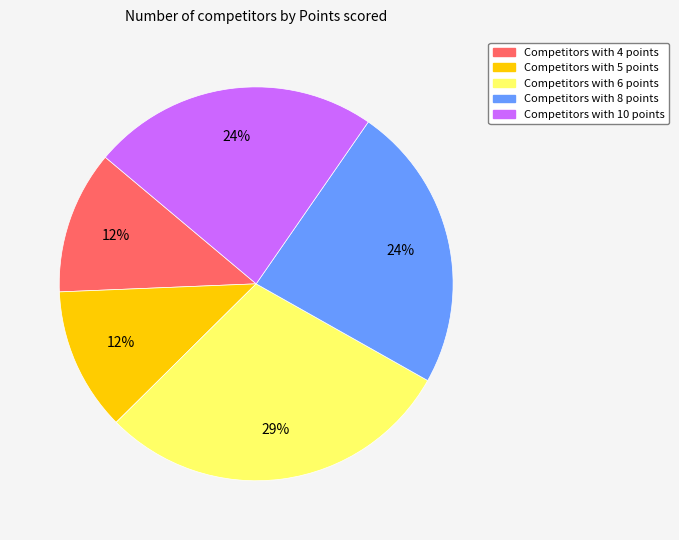

Is there any slice that represents more than half of the pie?

No